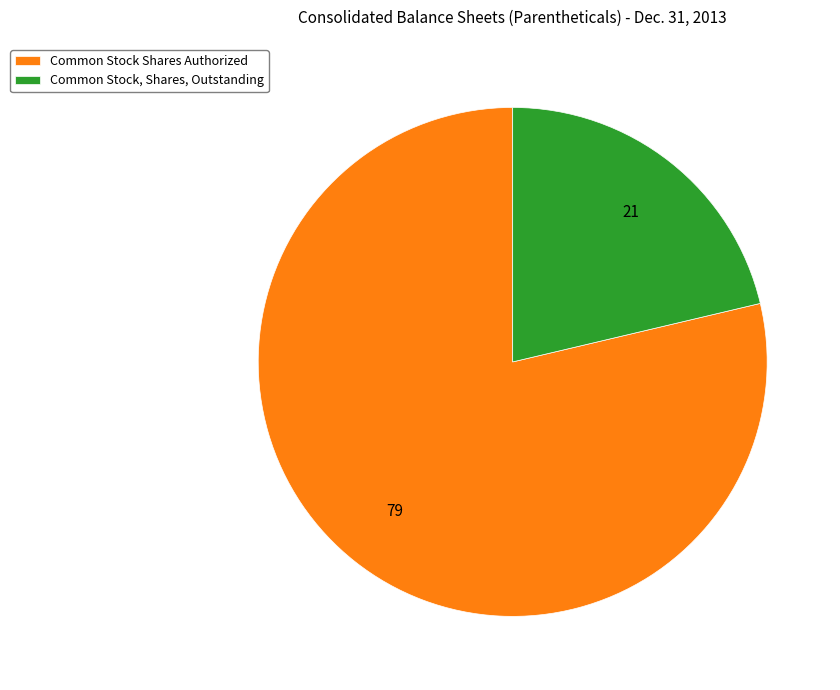

What is the ratio of the value at Common Stock, Shares, Outstanding to the value at Common Stock Shares Authorized?

0.3